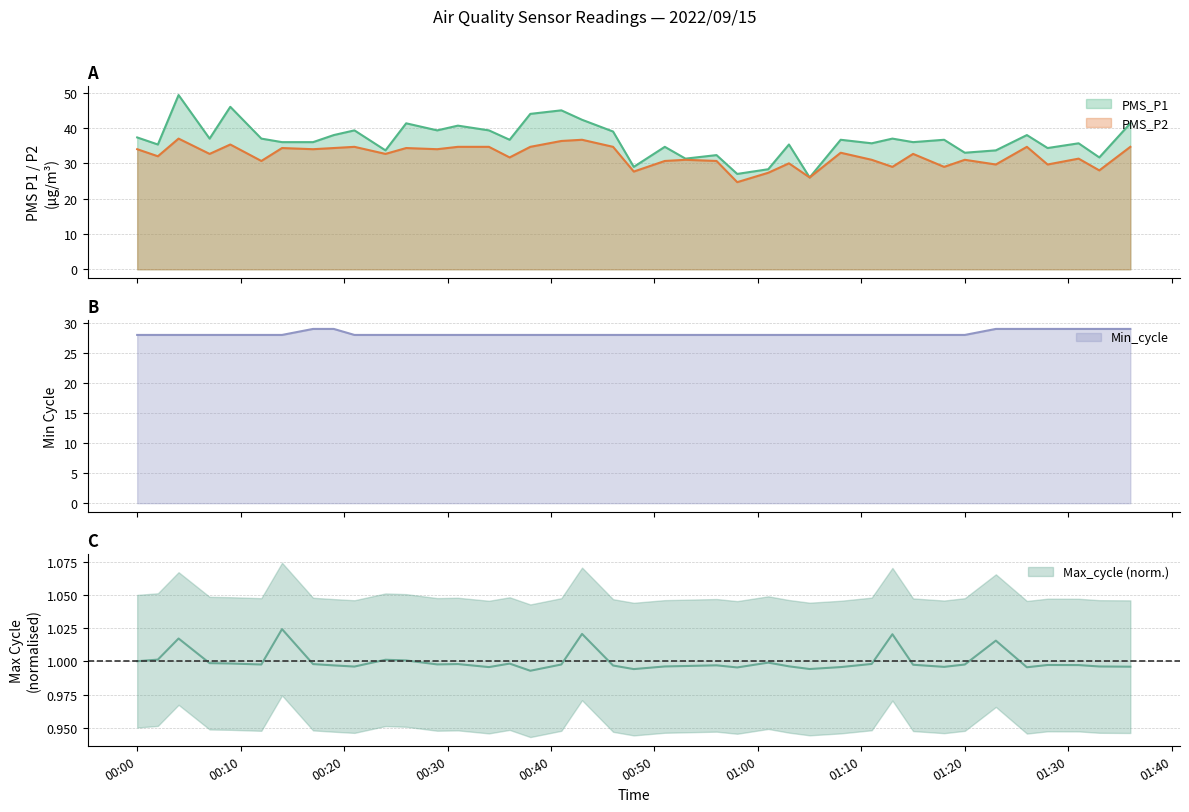

What is the sum of the PMS_P2 values at 2022/09/15 01:36 and 2022/09/15 00:51?

65.3